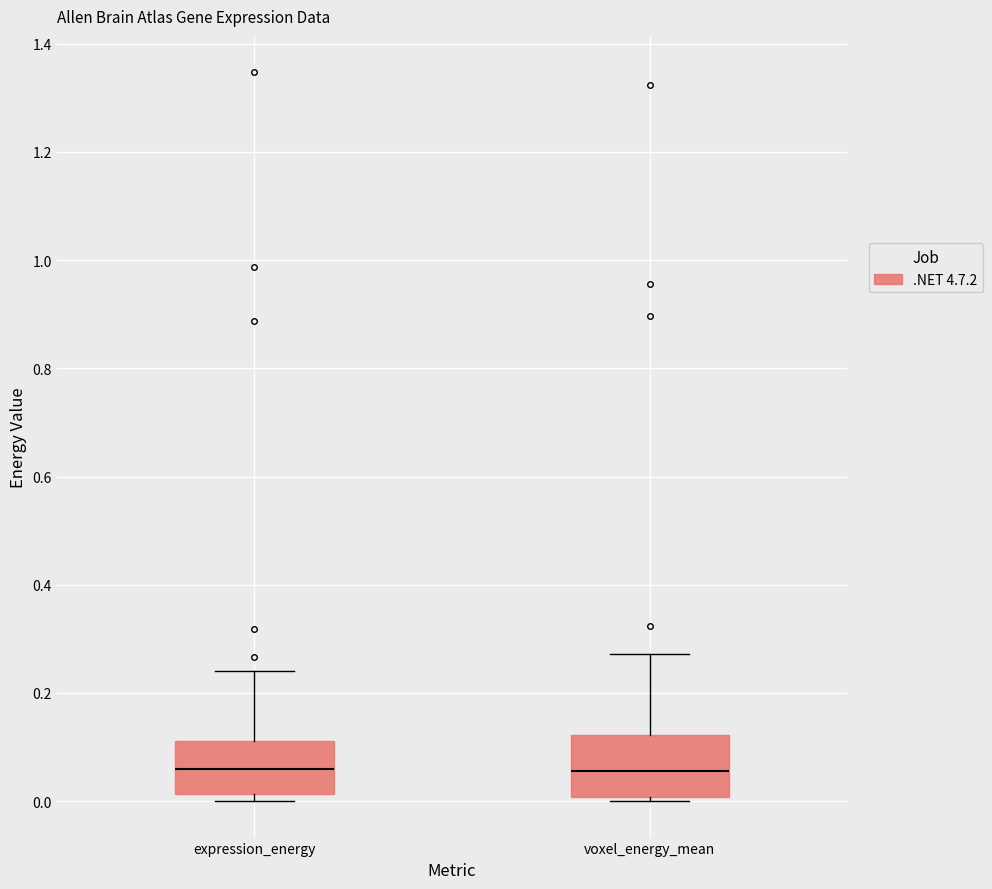

Where is the lower edge of the box for voxel_energy_mean on the y-axis? The values are not printed on the chart, so give them approximately, as read against the axis.

0.00